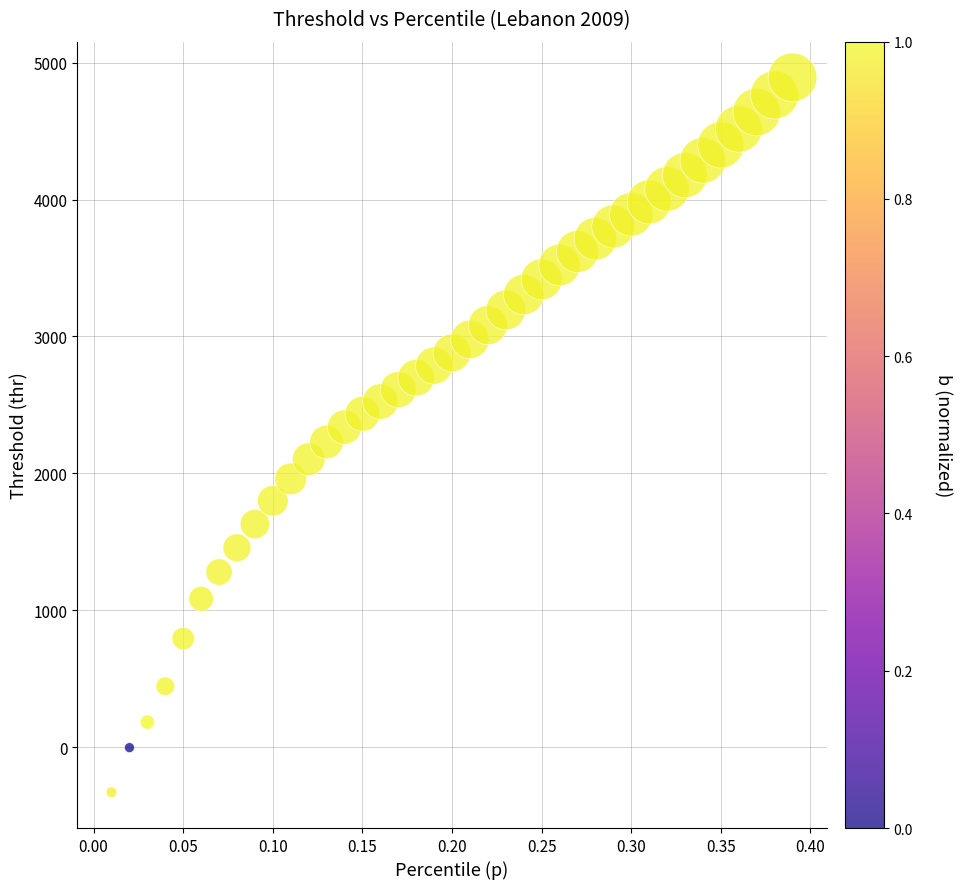

What is the range of X values (max minus min)?

0.4